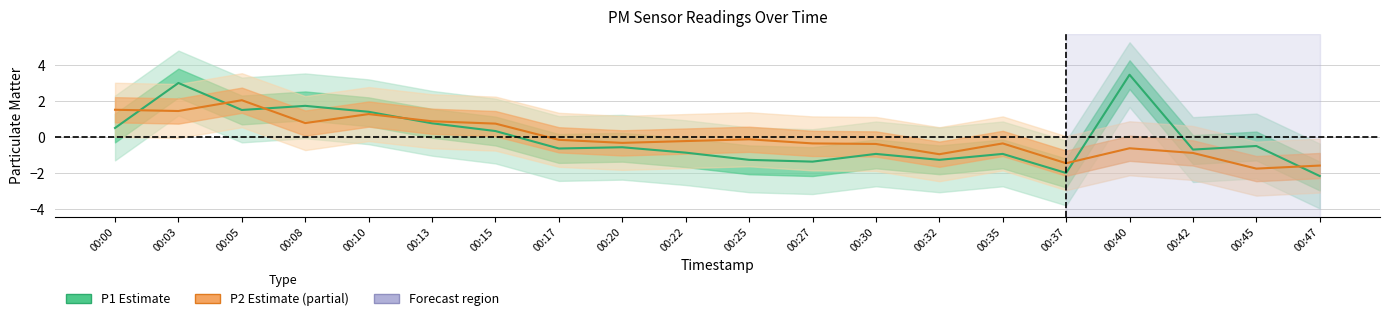

Reading right to left, list all the values displayed in this chart.

P1 (Estimate): -2.1	-0.5	-0.7	3.5	-2.0	-0.9	-1.2	-0.9	-1.3	-1.2	-0.8	-0.5	-0.6	0.4	0.8	1.4	1.8	1.5	3.0	0.5
P2 (Estimate based on partial data): -1.6	-1.7	-0.9	-0.6	-1.4	-0.3	-0.9	-0.4	-0.3	-0.1	-0.2	-0.3	-0.1	0.8	0.9	1.3	0.8	2.1	1.5	1.5